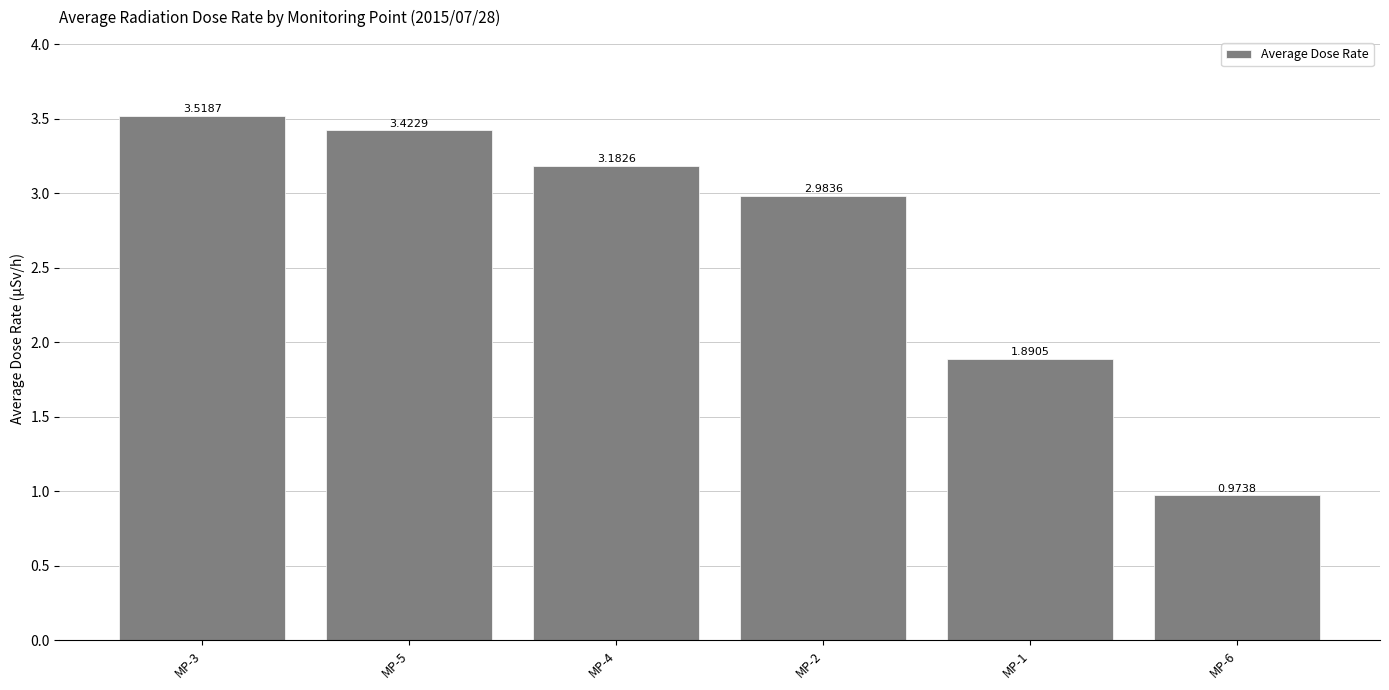

Rank the categories by value from highest to lowest.

MP-3, MP-5, MP-4, MP-2, MP-1, MP-6